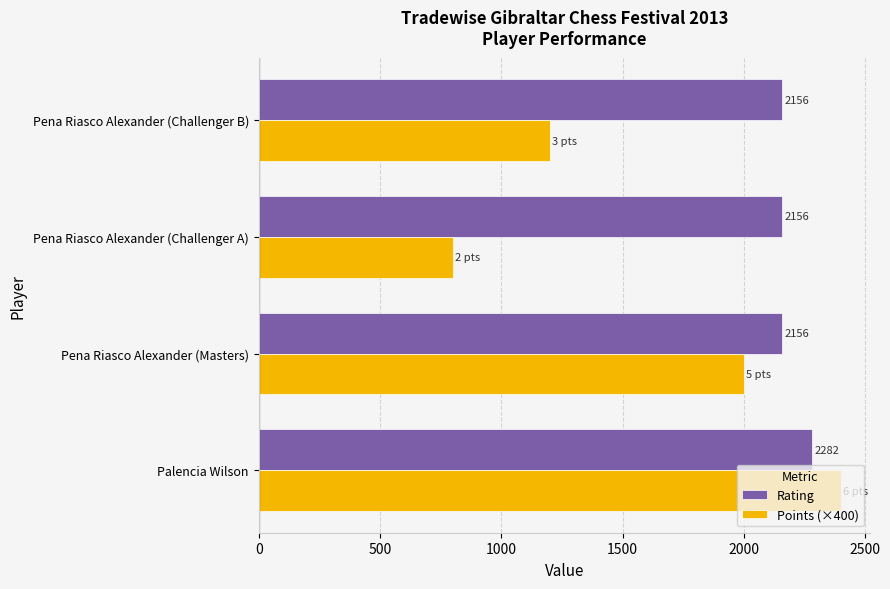

Rank the series by their maximum value, from lowest to highest.

Rating, Points (×400)